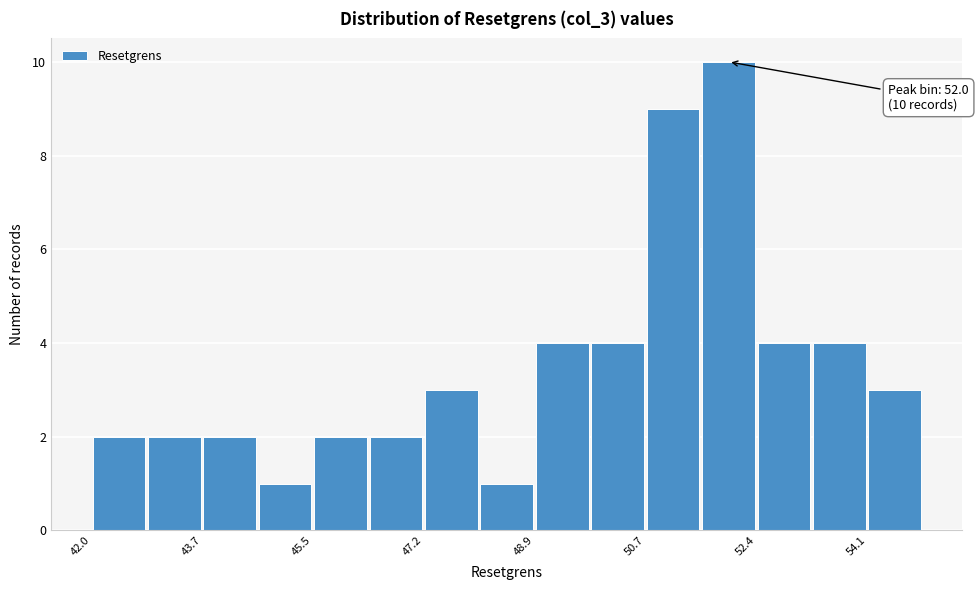

Over which range of the x-axis is the bar tallest?

51.6 to 52.4